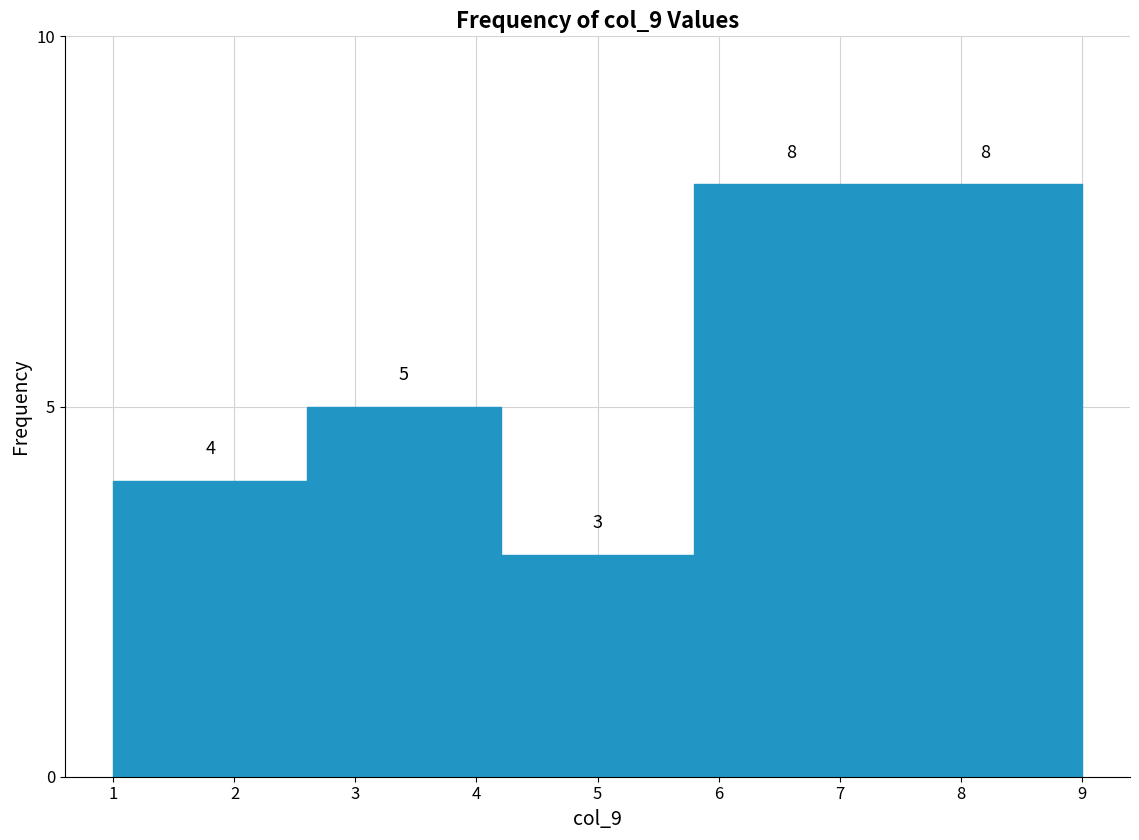

Reading left to right, list every bar in this chart as the range it spans on the x-axis followed by its height.

1.0 to 2.6: 4
2.6 to 4.2: 5
4.2 to 5.8: 3
5.8 to 7.4: 8
7.4 to 9.0: 8